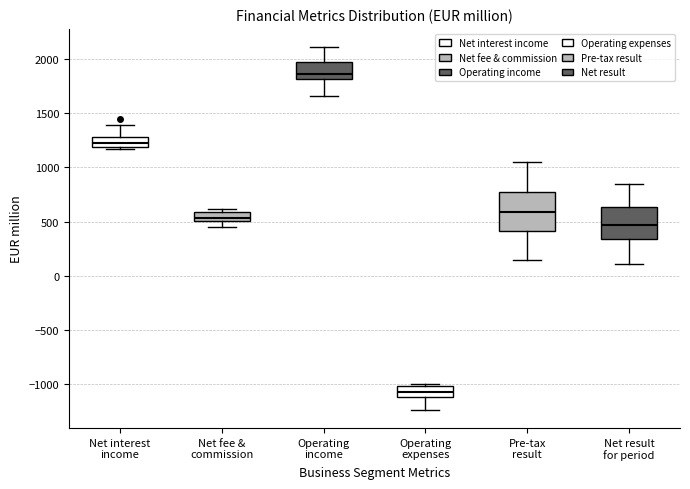

Which box's median line is the lowest?

Operating expenses